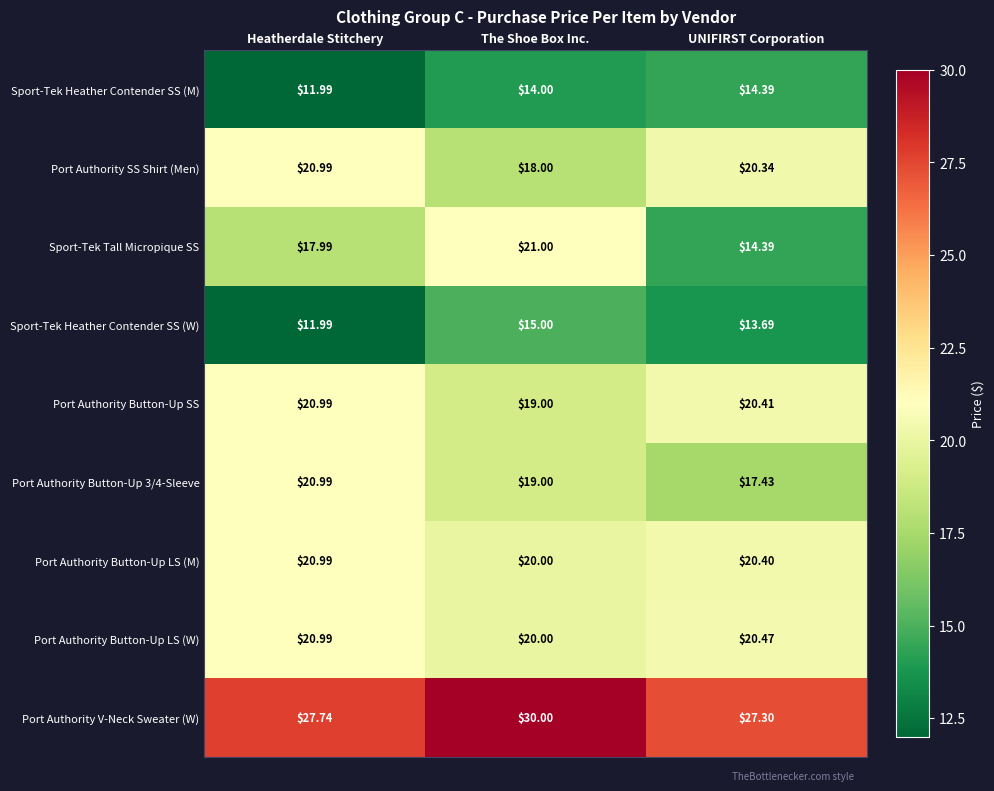

At which category does the chart reach its peak across all series?

The Shoe Box Inc.